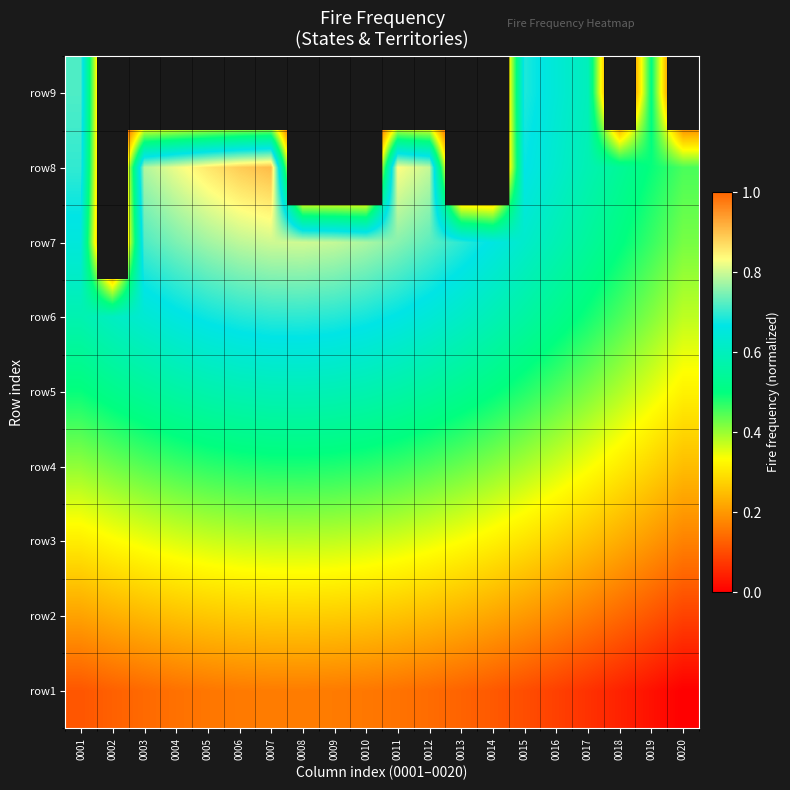

Reading right to left, transcribe all the data shown in this chart.

row1: 0020=0.0	0019=0.0	0018=0.0	0017=0.1	0016=0.1	0015=0.1	0014=0.1	0013=0.1	0012=0.1	0011=0.2	0010=0.2	0009=0.2	0008=0.2	0007=0.2	0006=0.2	0005=0.2	0004=0.1	0003=0.1	0002=0.1	0001=0.1
row2: 0020=0.1	0019=0.1	0018=0.1	0017=0.2	0016=0.2	0015=0.2	0014=0.2	0013=0.2	0012=0.2	0011=0.3	0010=0.3	0009=0.3	0008=0.3	0007=0.3	0006=0.3	0005=0.3	0004=0.3	0003=0.2	0002=0.2	0001=0.2
row3: 0020=0.2	0019=0.2	0018=0.2	0017=0.3	0016=0.3	0015=0.3	0014=0.3	0013=0.3	0012=0.3	0011=0.4	0010=0.4	0009=0.4	0008=0.4	0007=0.4	0006=0.4	0005=0.4	0004=0.4	0003=0.3	0002=0.3	0001=0.3
row4: 0020=0.2	0019=0.3	0018=0.3	0017=0.3	0016=0.4	0015=0.4	0014=0.4	0013=0.4	0012=0.4	0011=0.5	0010=0.5	0009=0.5	0008=0.5	0007=0.5	0006=0.5	0005=0.5	0004=0.5	0003=0.4	0002=0.4	0001=0.4
row5: 0020=0.3	0019=0.4	0018=0.4	0017=0.4	0016=0.4	0015=0.5	0014=0.5	0013=0.5	0012=0.5	0011=0.6	0010=0.6	0009=0.6	0008=0.6	0007=0.6	0006=0.6	0005=0.6	0004=0.6	0003=0.5	0002=0.5	0001=0.5
row6: 0020=0.4	0019=0.4	0018=0.5	0017=0.5	0016=0.5	0015=0.6	0014=0.6	0013=0.6	0012=0.6	0011=0.7	0010=0.7	0009=0.7	0008=0.7	0007=0.7	0006=0.7	0005=0.7	0004=0.7	0003=0.6	0002=0.6	0001=0.6
row7: 0020=0.4	0019=0.5	0018=0.5	0017=0.5	0016=0.6	0015=0.6	0014=0.7	0013=0.7	0012=0.7	0011=0.8	0010=0.8	0009=0.8	0008=0.8	0007=0.8	0006=0.8	0005=0.8	0004=0.7	0003=0.7	0002=-0.1	0001=0.6
row8: 0020=0.5	0019=0.5	0018=0.5	0017=0.6	0016=0.6	0015=0.7	0014=-0.1	0013=-0.1	0012=0.8	0011=0.8	0010=-0.1	0009=-0.1	0008=-0.1	0007=0.9	0006=0.9	0005=0.9	0004=0.8	0003=0.8	0002=-0.1	0001=0.7
row9: 0020=-0.1	0019=0.5	0018=-0.1	0017=0.6	0016=0.6	0015=0.7	0014=-0.1	0013=-0.1	0012=-0.1	0011=-0.1	0010=-0.1	0009=-0.1	0008=-0.1	0007=-0.1	0006=-0.1	0005=-0.1	0004=-0.1	0003=-0.1	0002=-0.1	0001=0.7